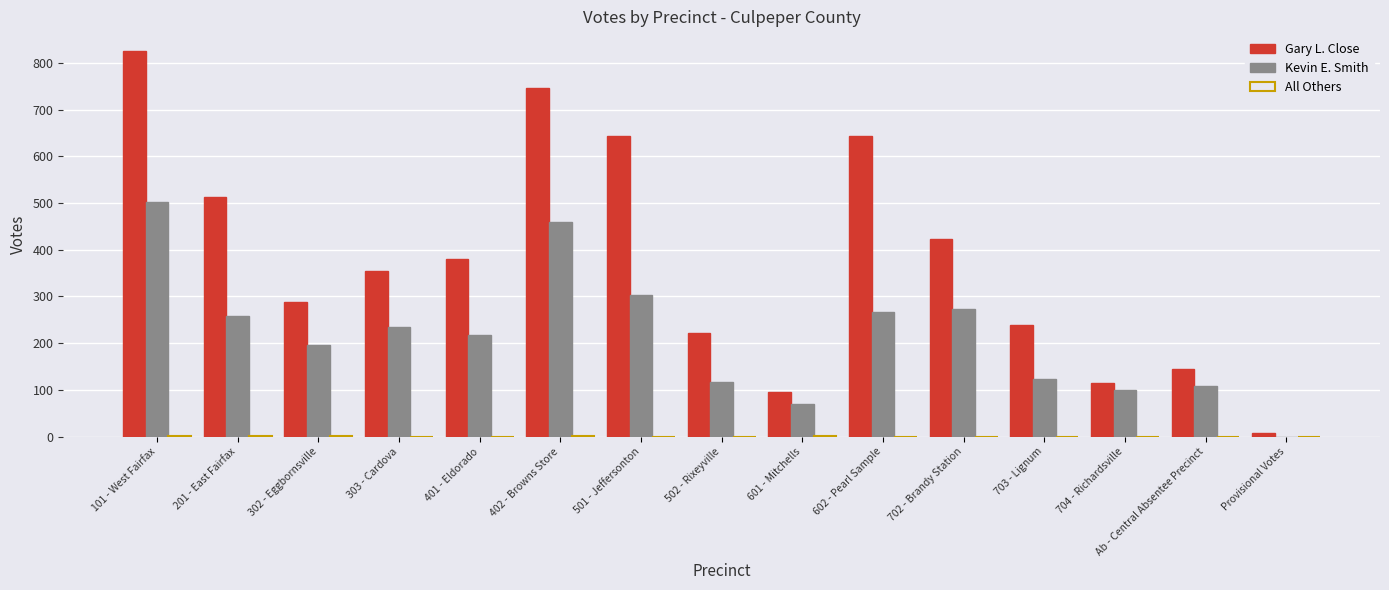

What is the highest value of the Gary L. Close series?

826